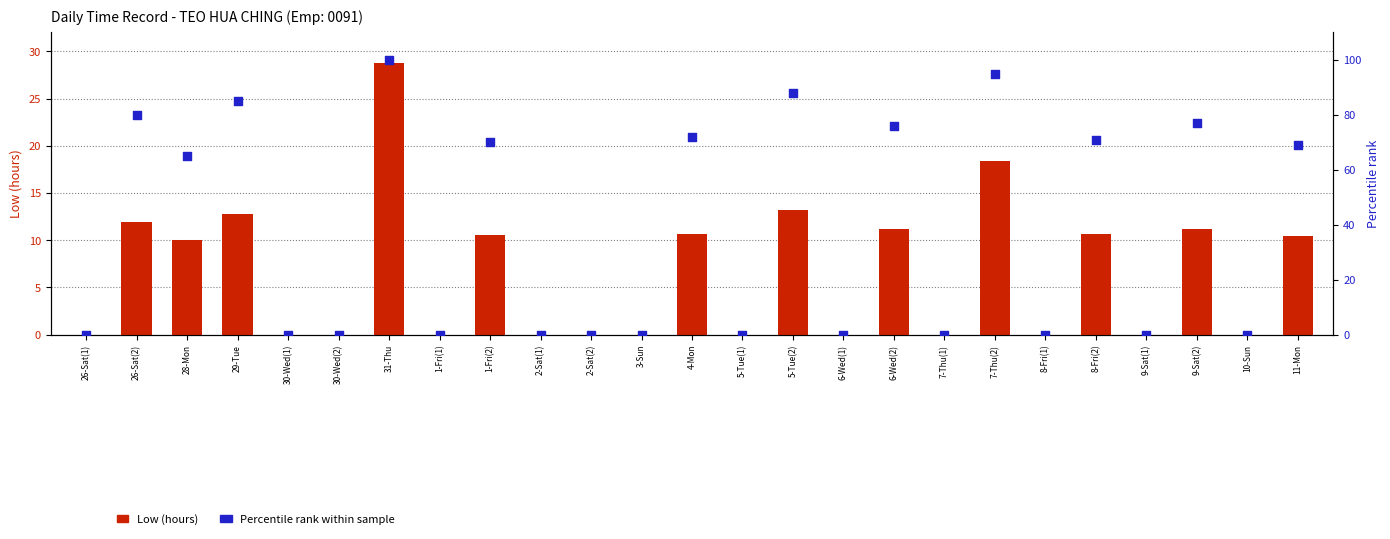

Which series has the widest spread of Y values?

Percentile rank